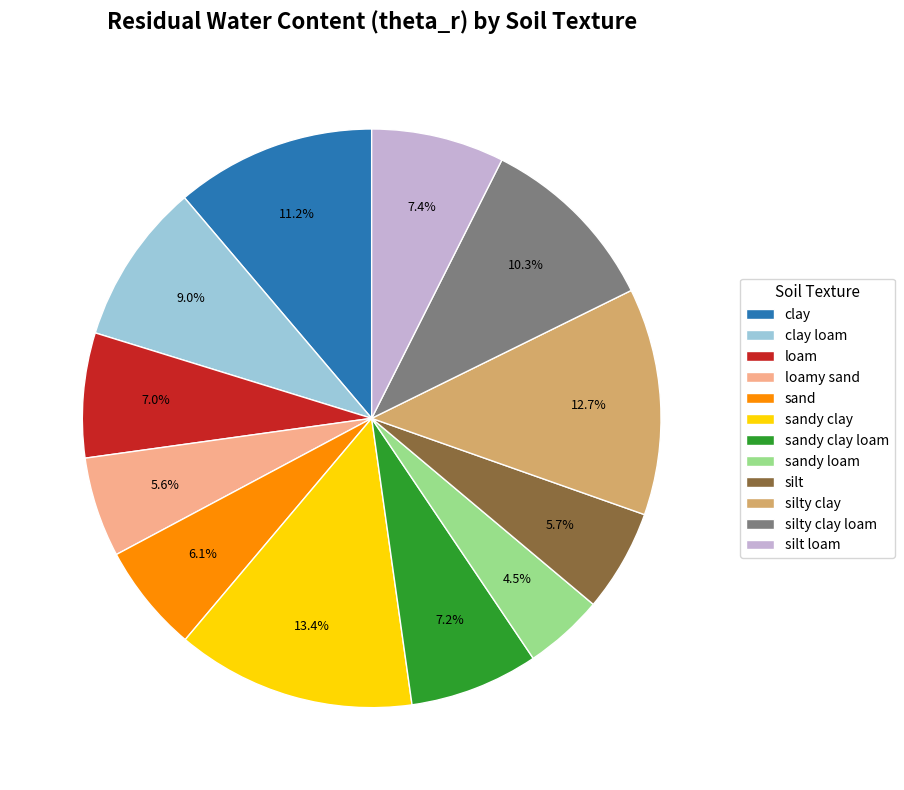

Which slice is the smallest?

sandy loam